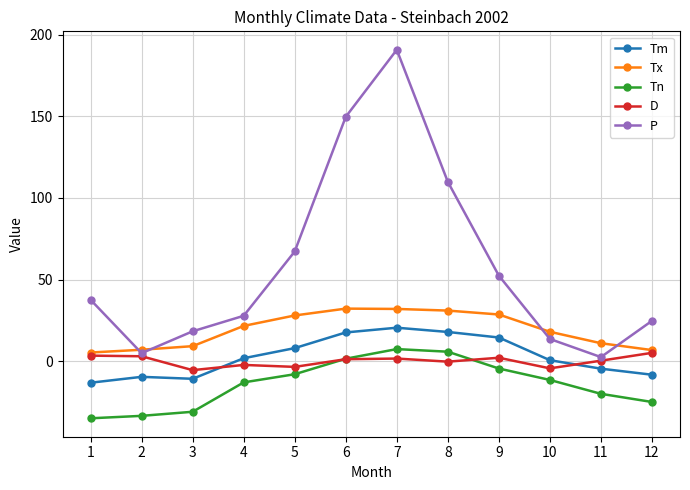

What is the difference between the highest and lowest values at 11?

31.0